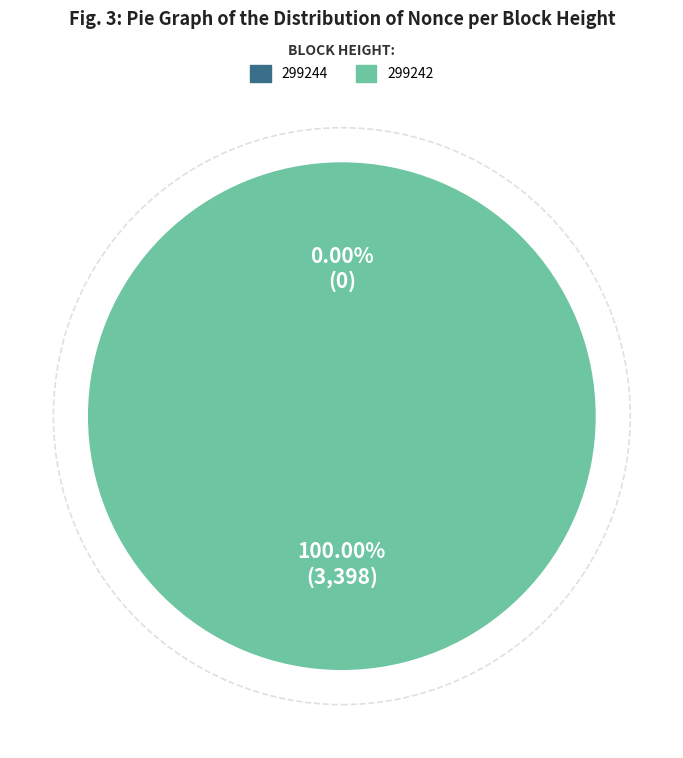

How much of the chart is everything except 299244?

100.0%